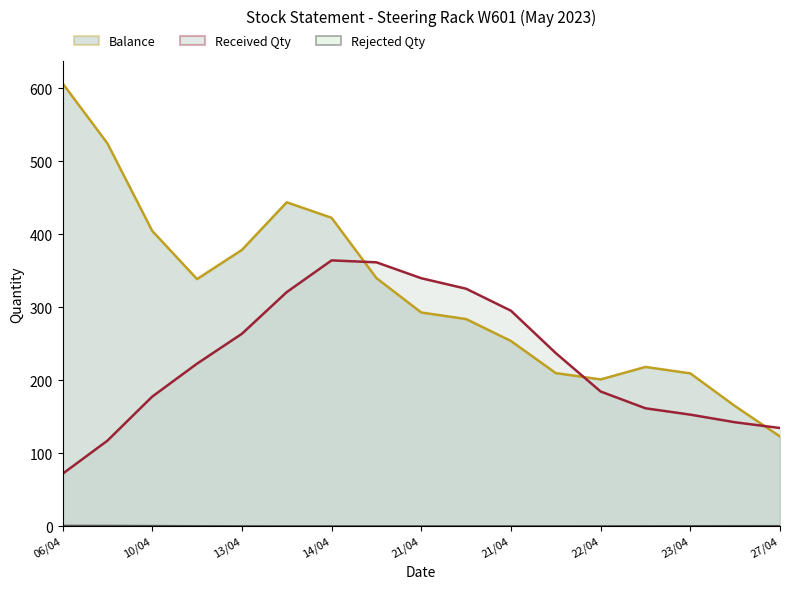

Does the chart have visible grid lines?

No